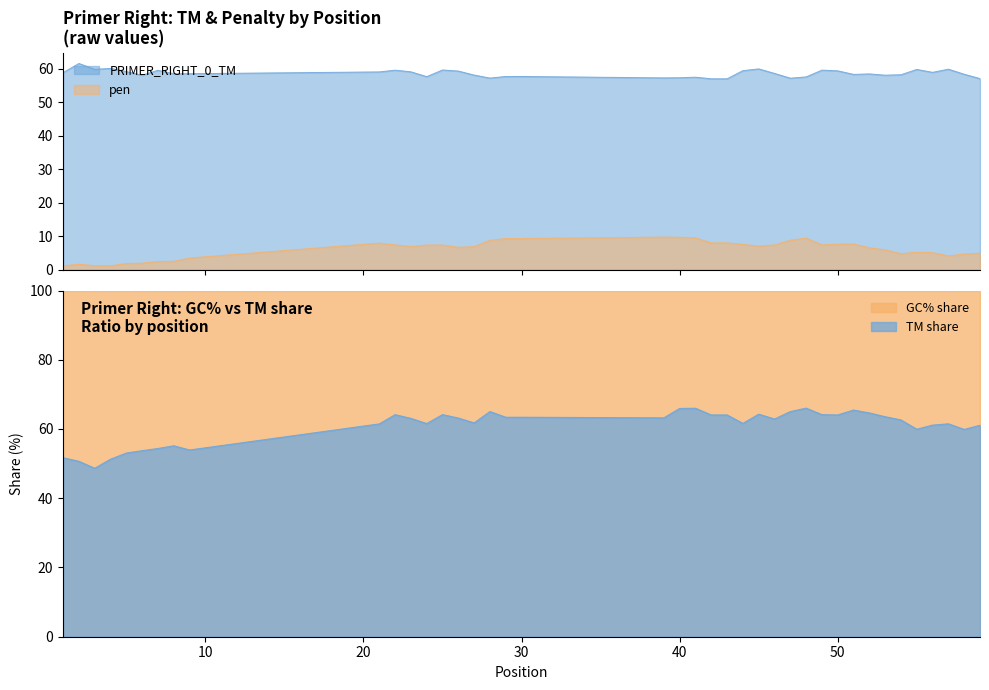

In PRIMER_RIGHT_0_TM, how many points are lower than both neighbors (excluding endpoints)?

10